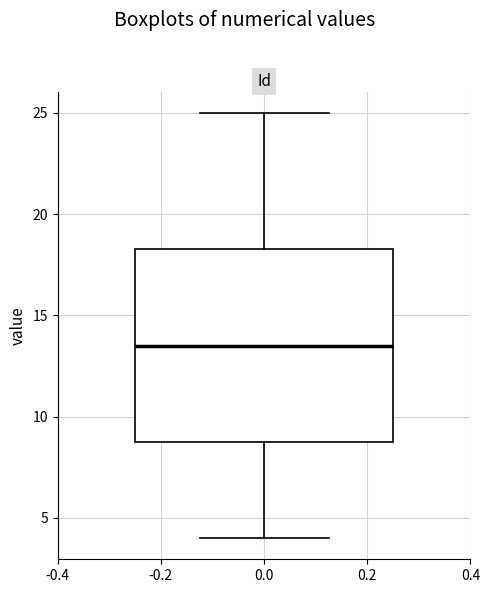

Read this box plot against the y-axis: the position of the median line, the range covered by the box, and the ends of both whiskers. The values are not printed on the chart, so give them approximately, as read against the axis.

median 13.5, box 9.0 to 18.5, whiskers 4.0 to 25.0